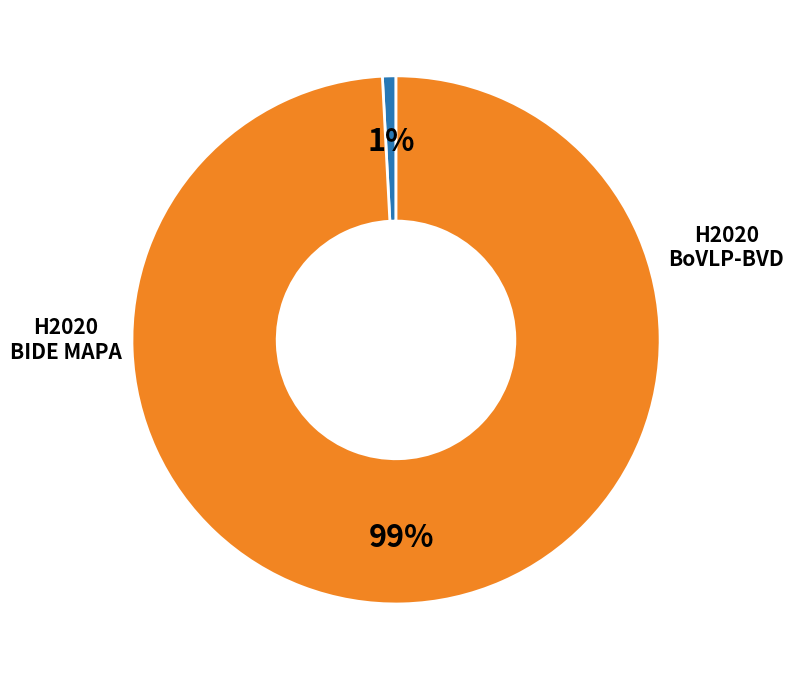

To the nearest percent, what is the difference between the largest and smallest slice percentages?

98%